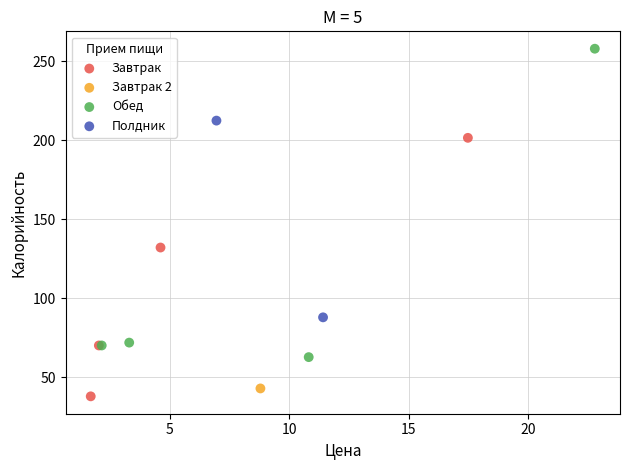

What are all the series names shown in the legend?

Завтрак, Завтрак 2, Обед, Полдник